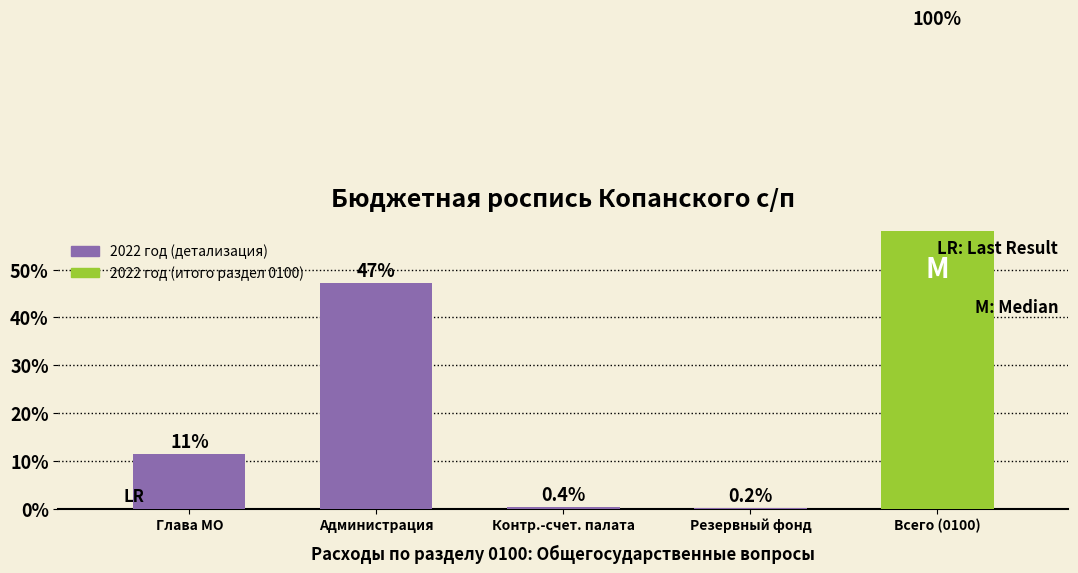

How many distinct data groups are displayed?

1